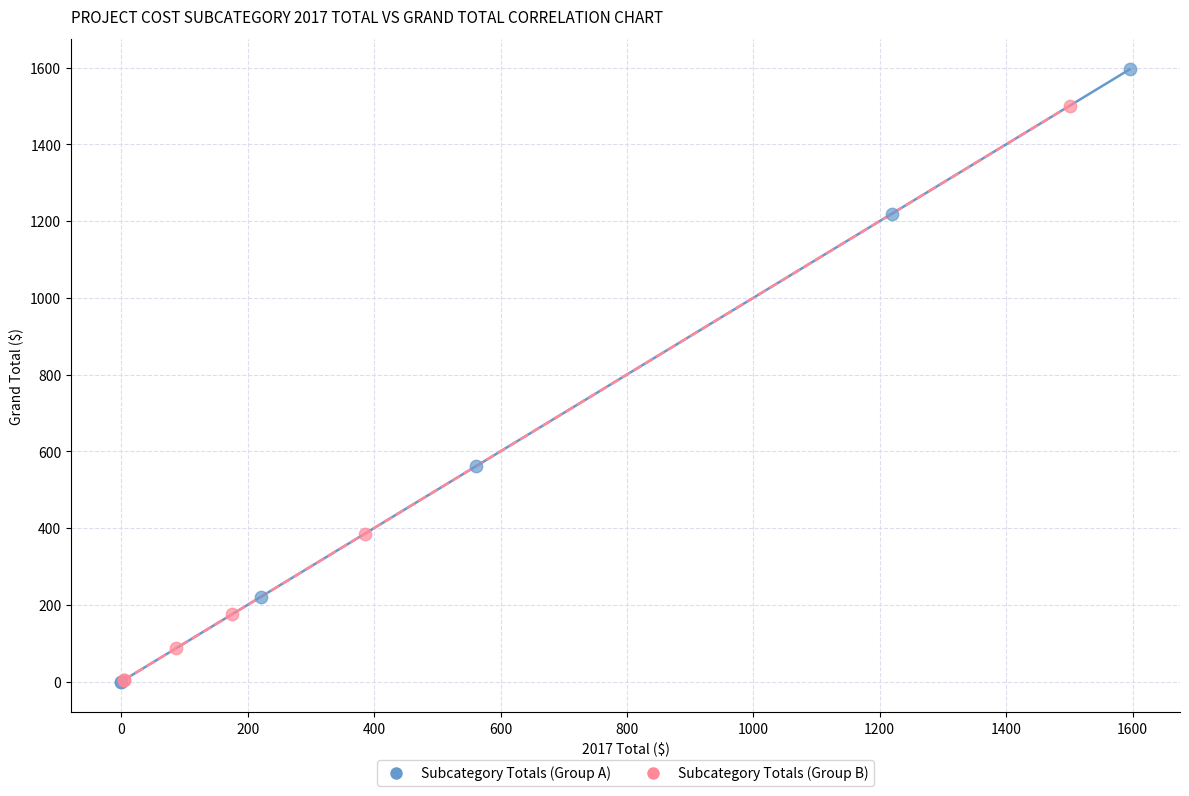

Which series has the largest Y range (max minus min)?

Subcategory Totals (Group A)